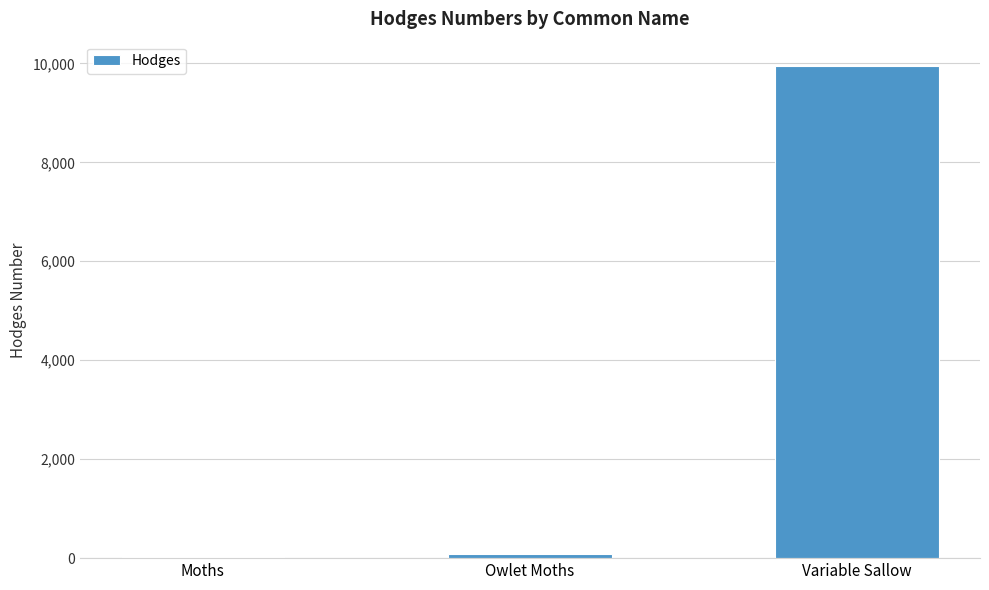

Reading right to left, list all the values displayed in this chart.

9941.0	93.5	29.0